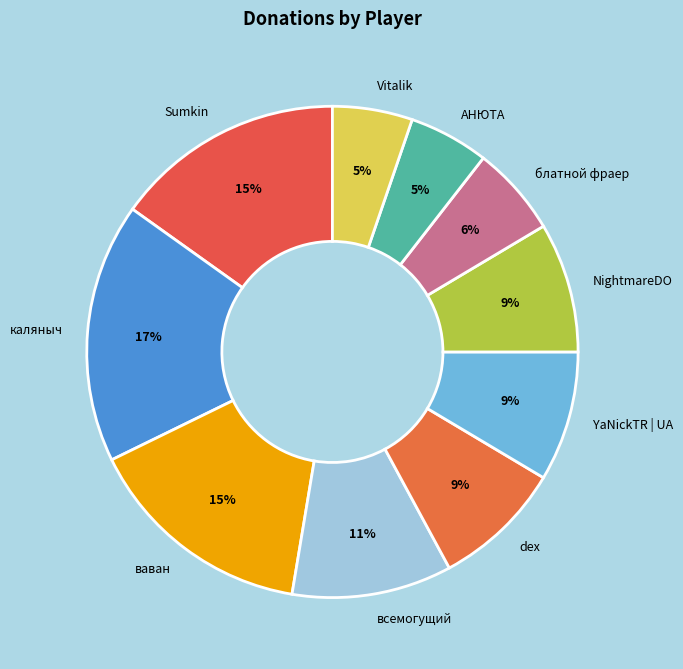

Do YaNickTR | UA and блатной фраер together represent more than half of the pie?

No